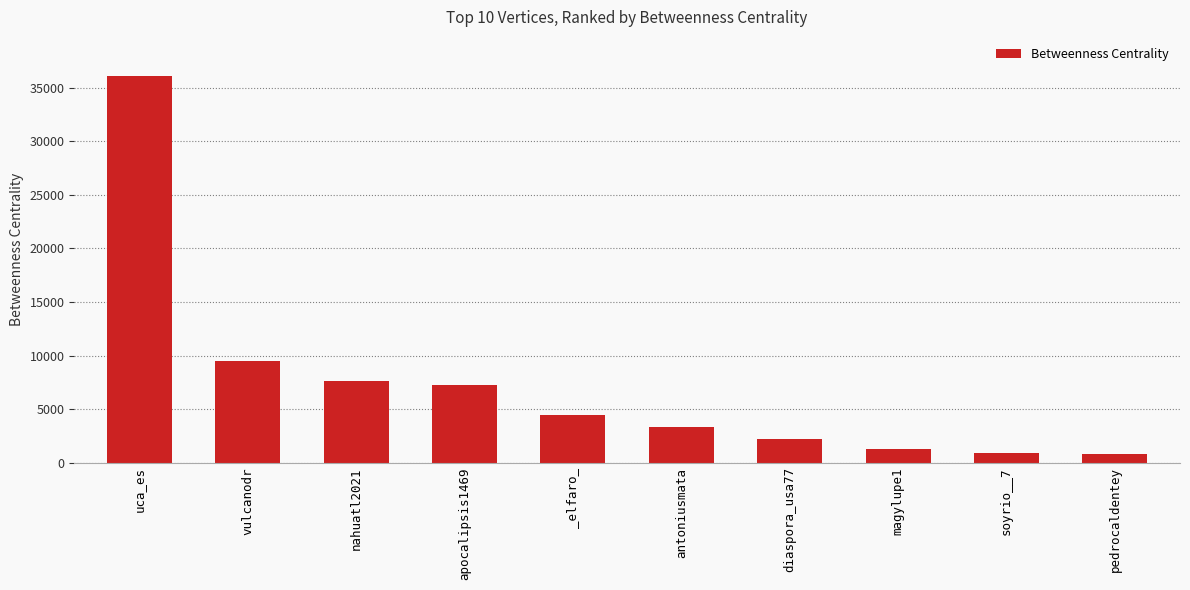

What value does the data have at _elfaro_?

4437.2